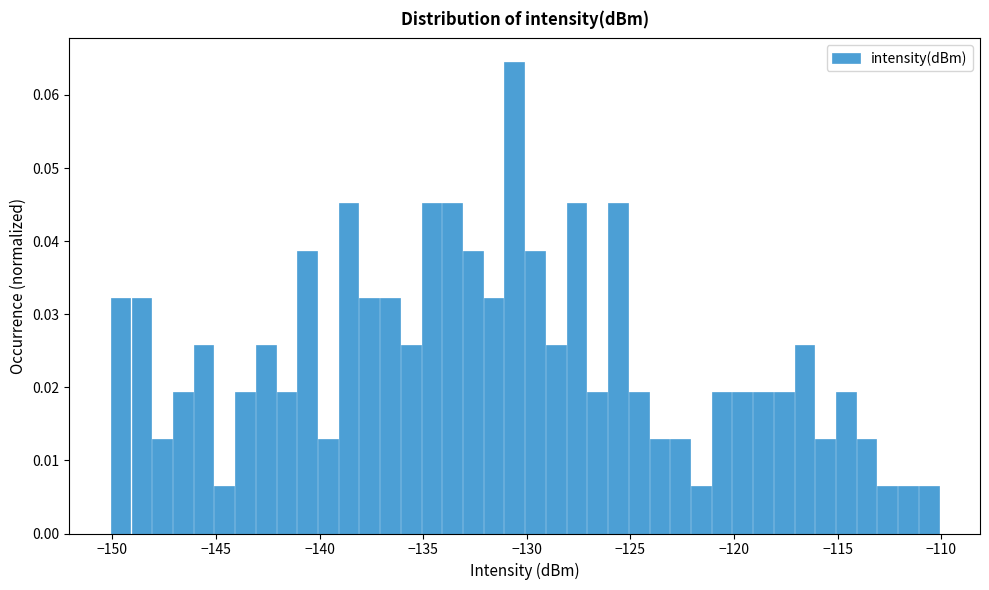

Around what value on the x-axis is the tallest bar? Give the approximate position of its centre, as read against the axis.

-130.5